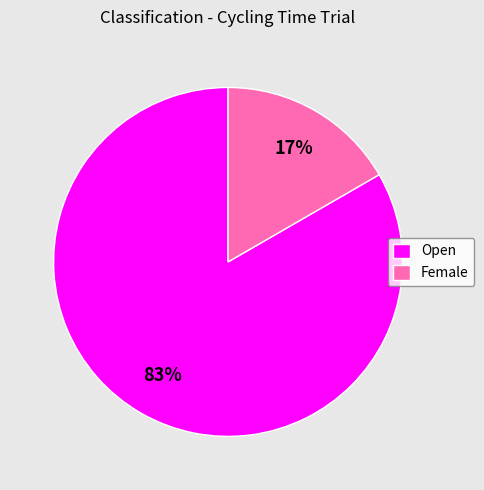

True or false: Female accounts for 10% of the total.

False